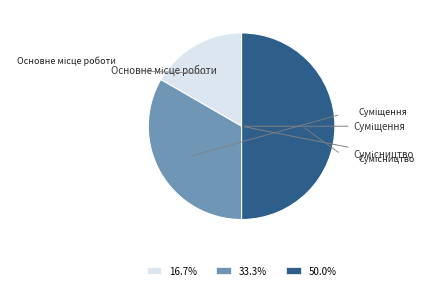

Count the number of slices in the pie.

3